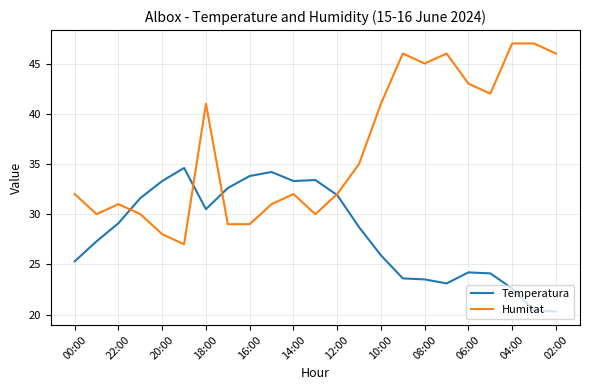

Which series has the largest total across all categories?

Humitat